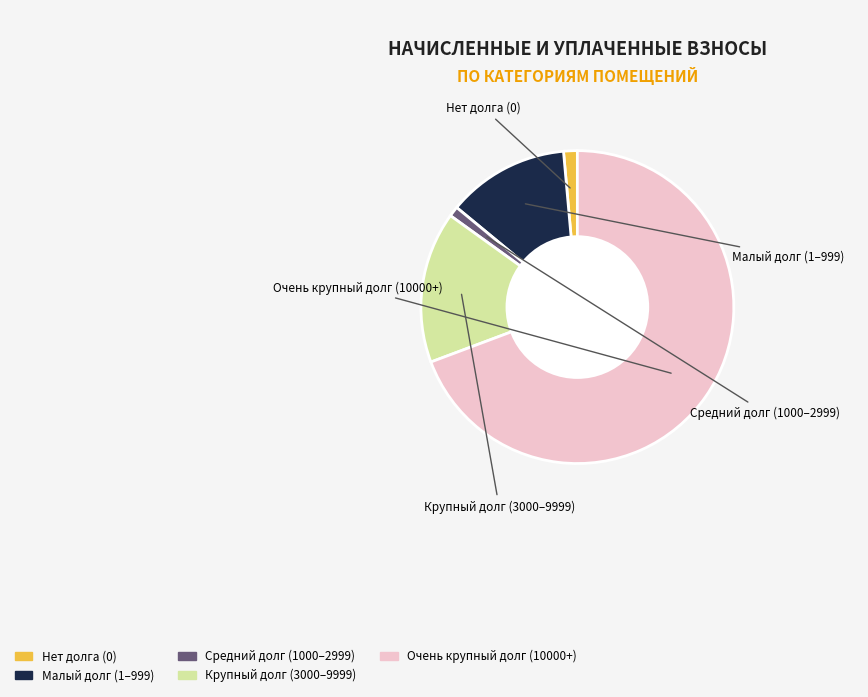

Does any single category account for the majority?

Yes